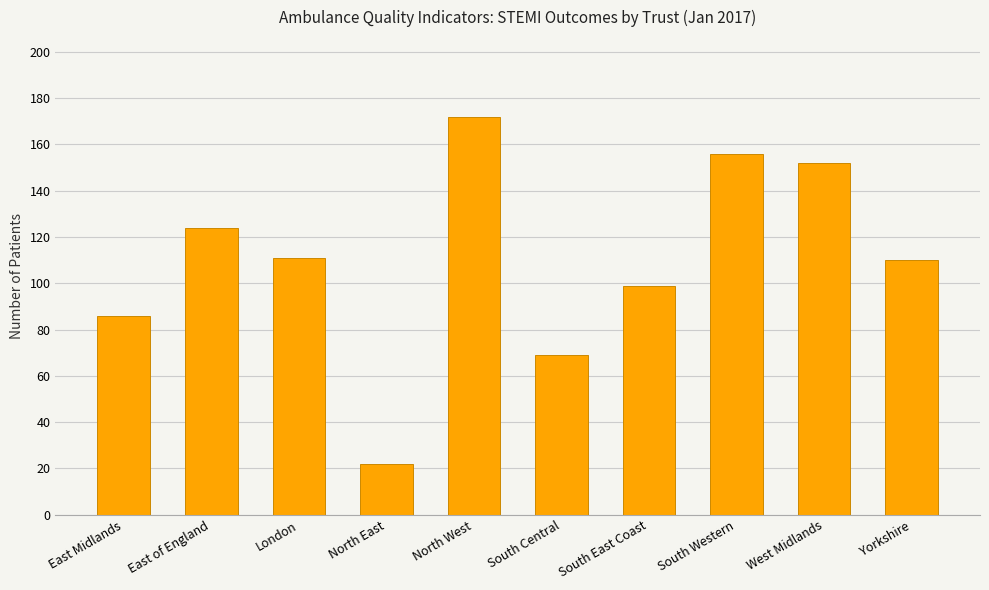

What is the ratio of the value at East Midlands to the value at North West?

0.5